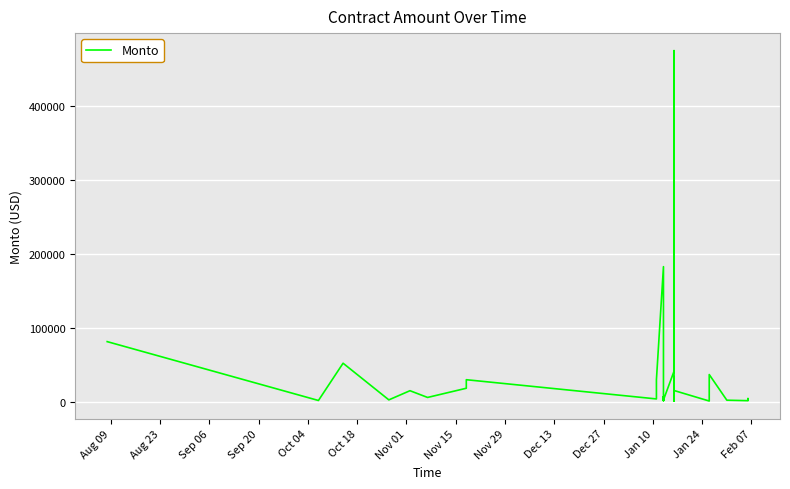

Is it true that the value at 17 is 494.0?

False